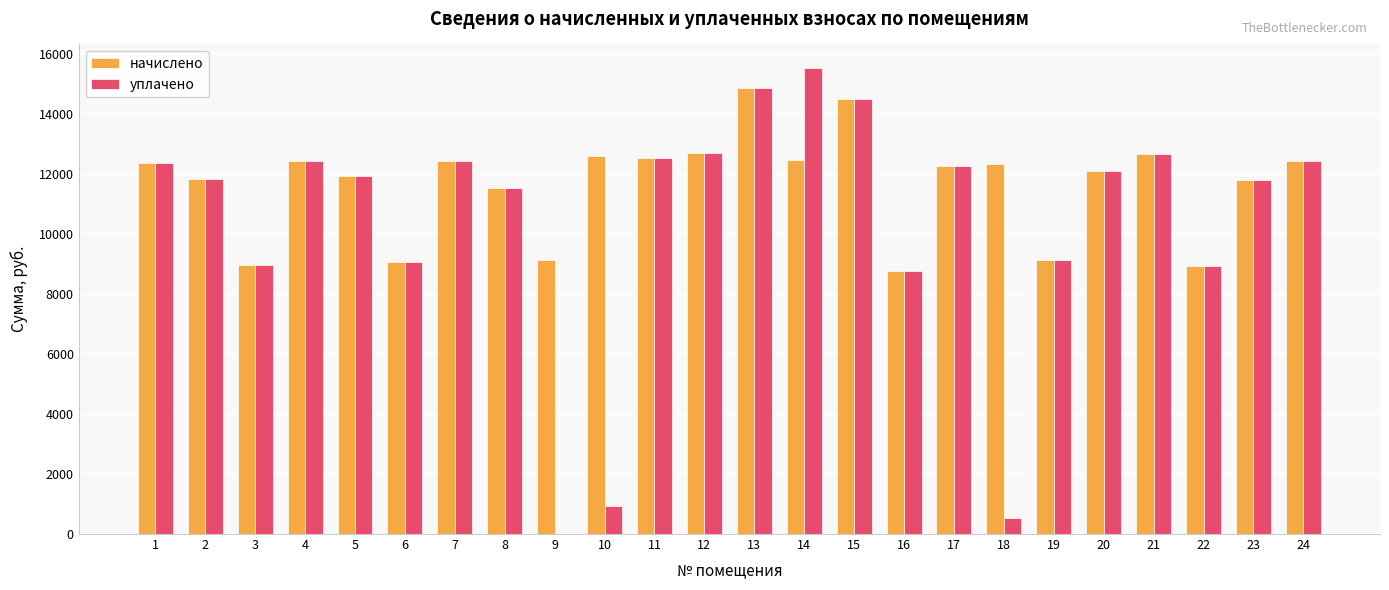

Count the number of categories in the chart.

24